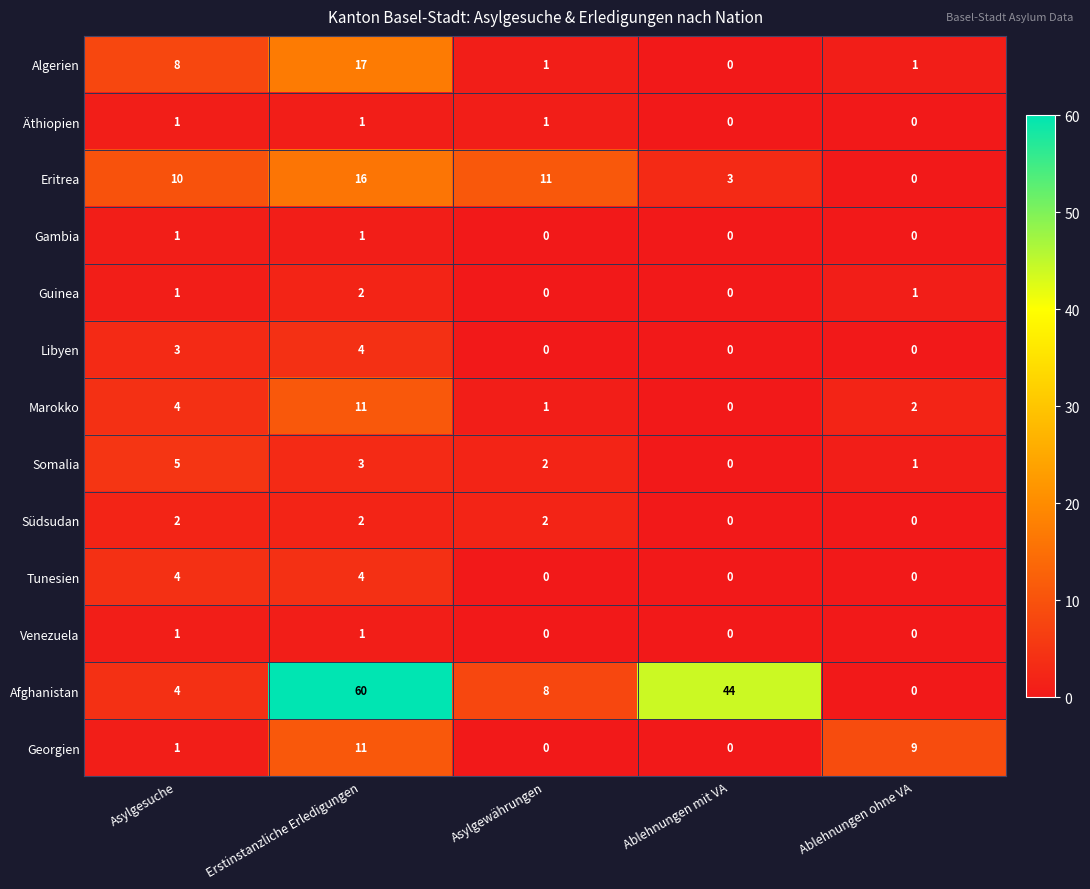

Which series has the widest spread of values?

Afghanistan